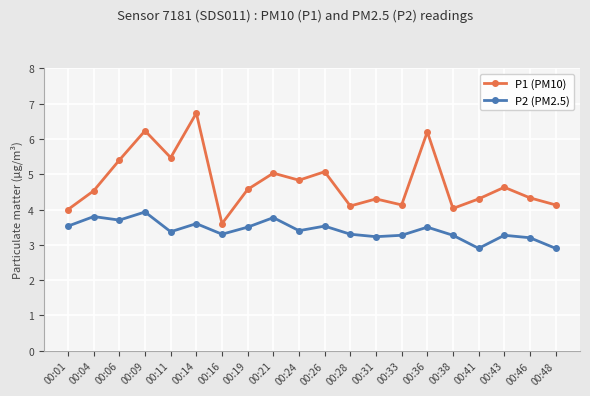

Where does the P2 (PM2.5) series first go above 3?

00:01